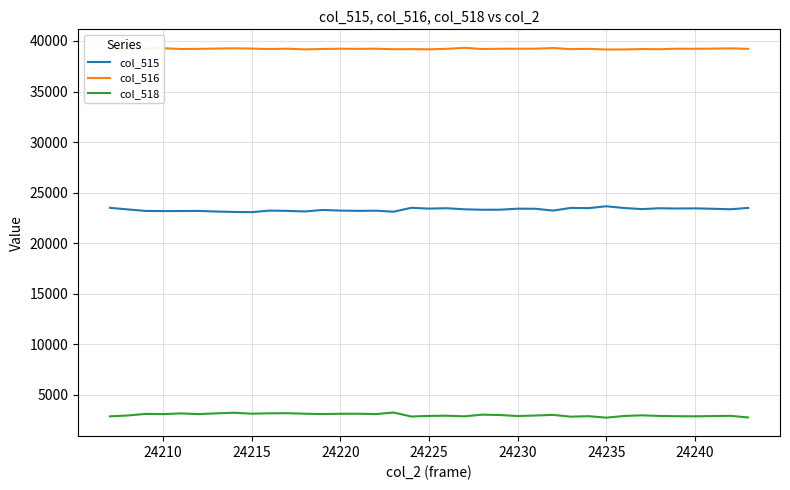

How many lines are shown in the chart?

3